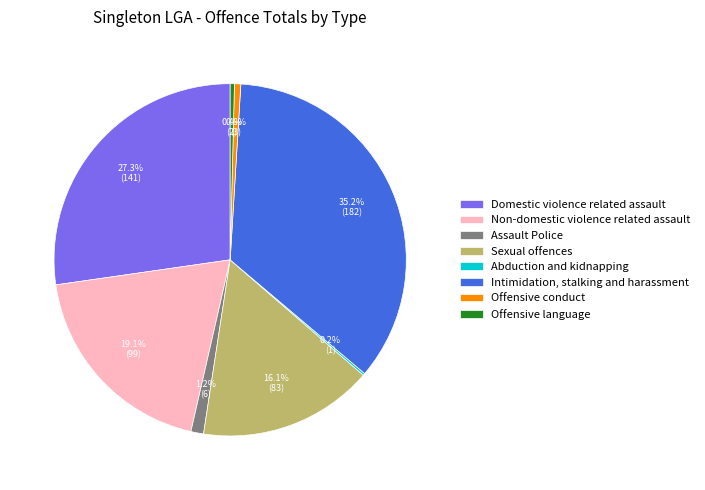

What percentage is NOT represented by Offensive conduct?

99.4%